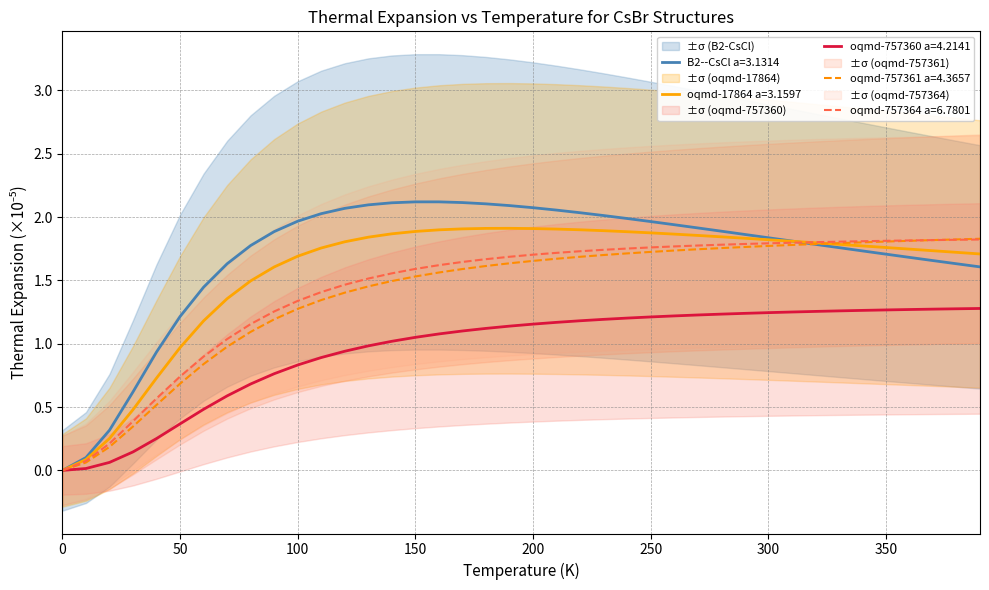

Does the chart display data point markers on the line(s)?

No